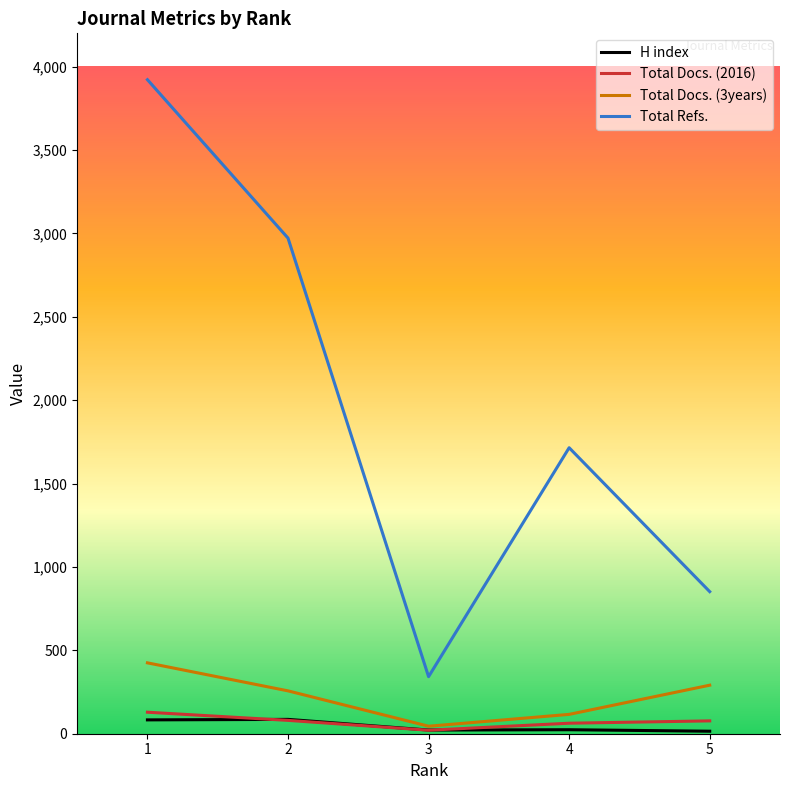

Which series has the largest total across all categories?

Total Refs.